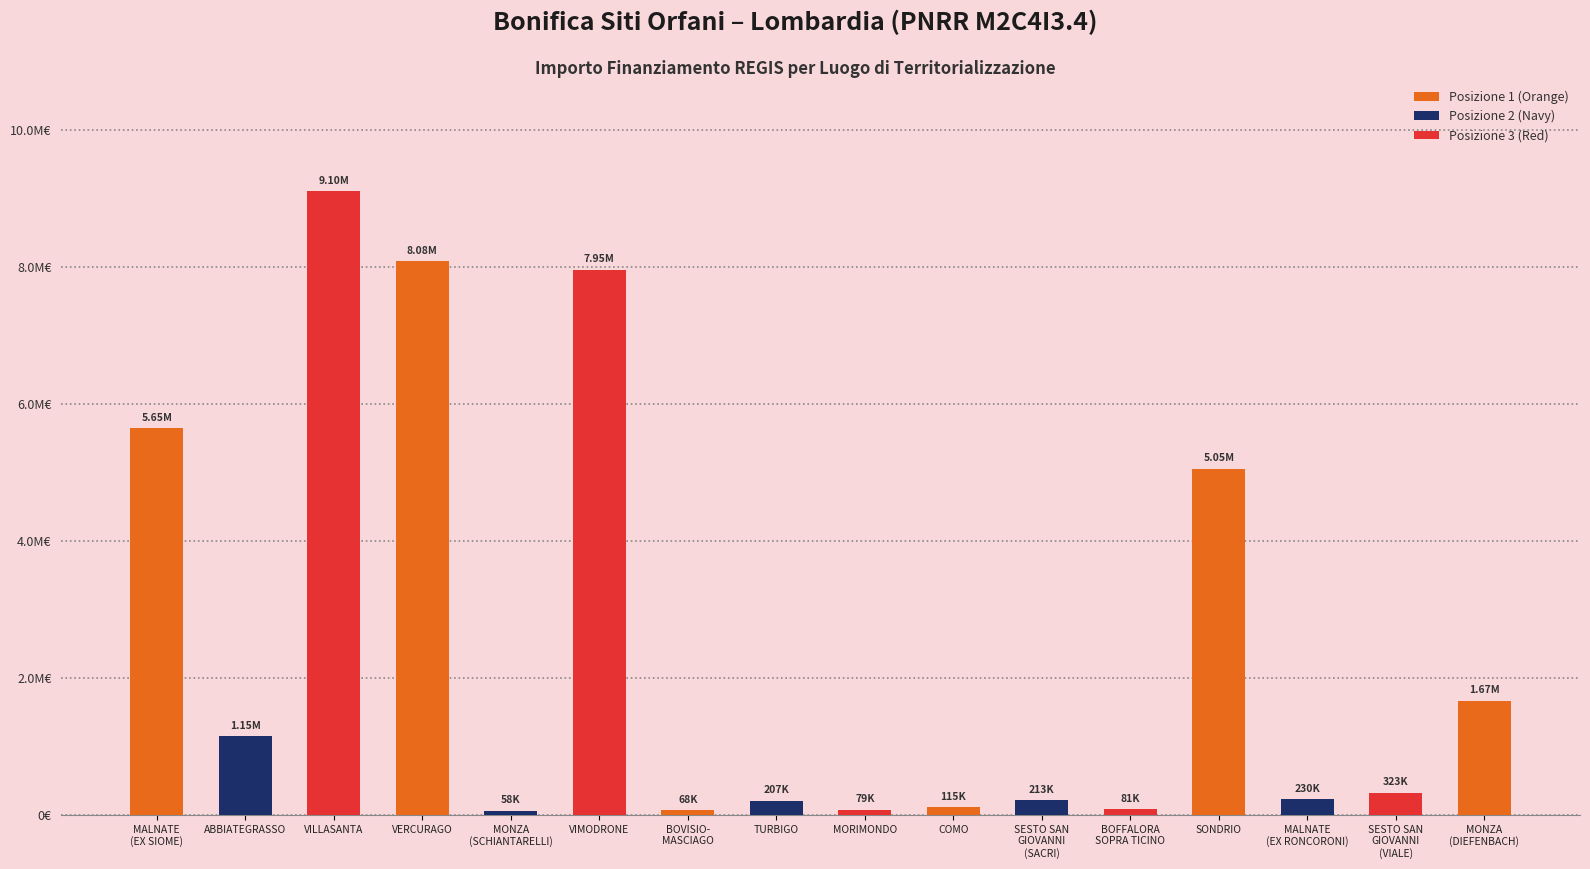

What is the difference between the values at MORIMONDO and SESTO SAN
GIOVANNI
(VIALE)?

244134.0